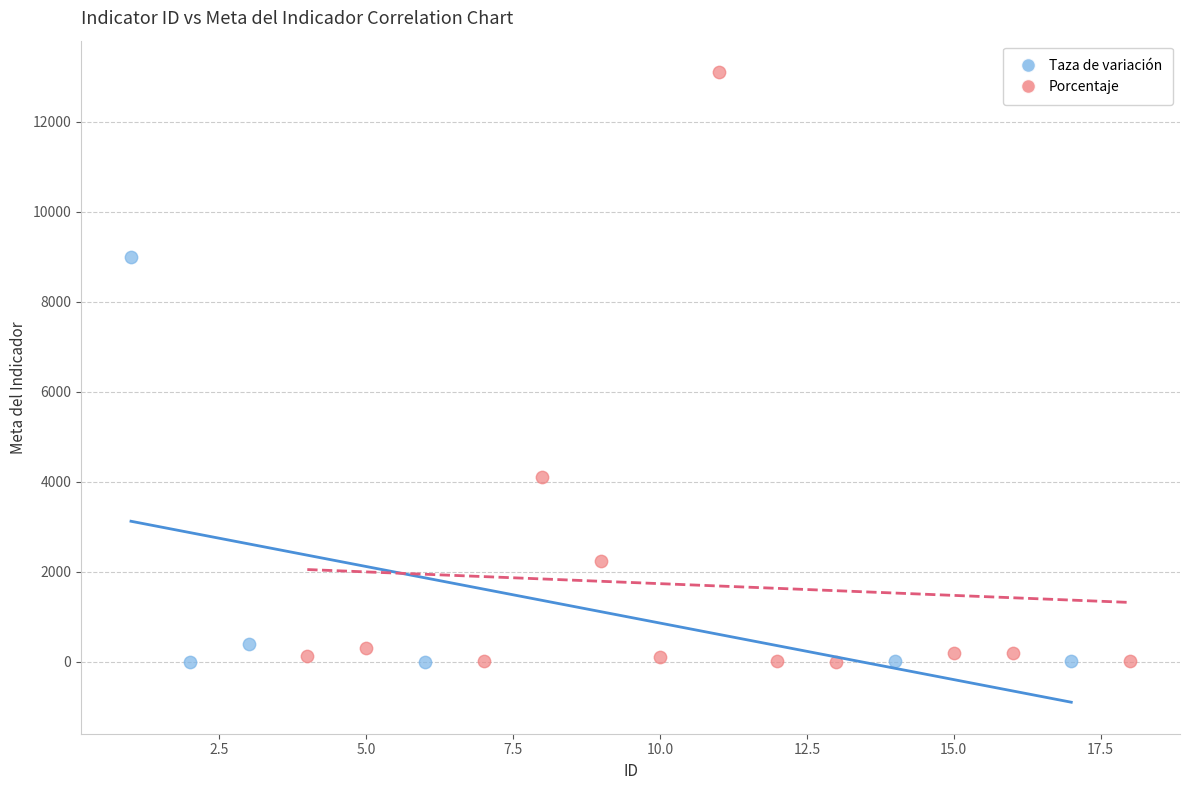

Which series has the largest Y range (max minus min)?

Porcentaje